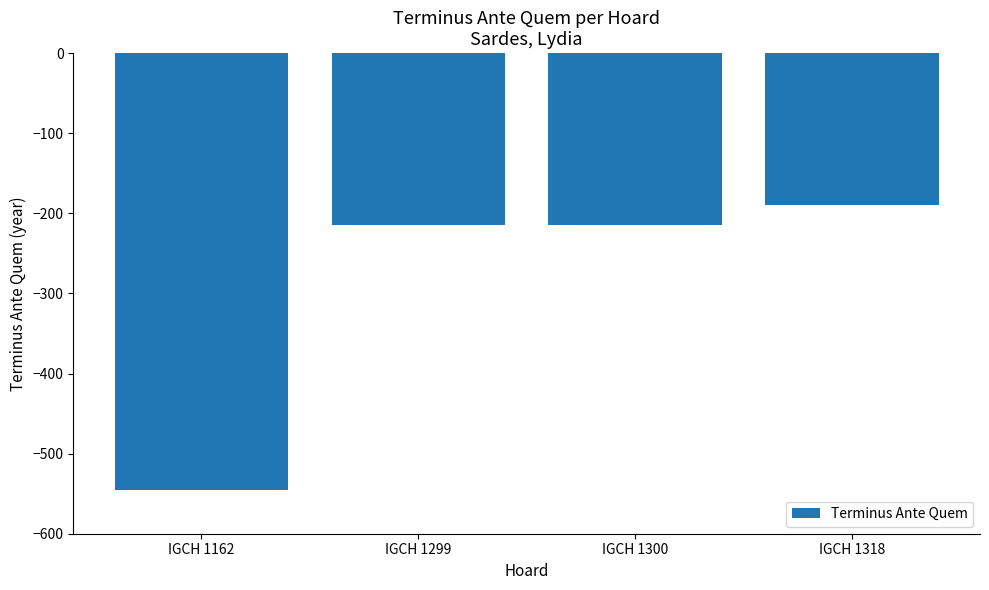

What is the change in value from IGCH 1162 to IGCH 1300?

+332